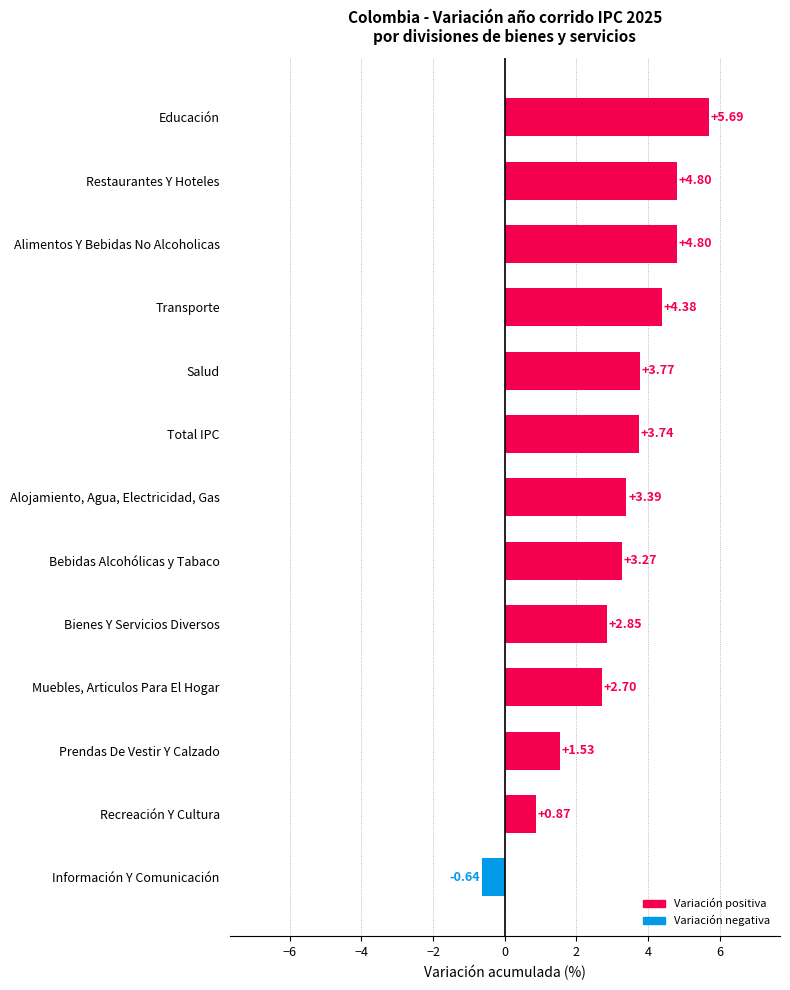

Which category has the highest value across all series?

Educación